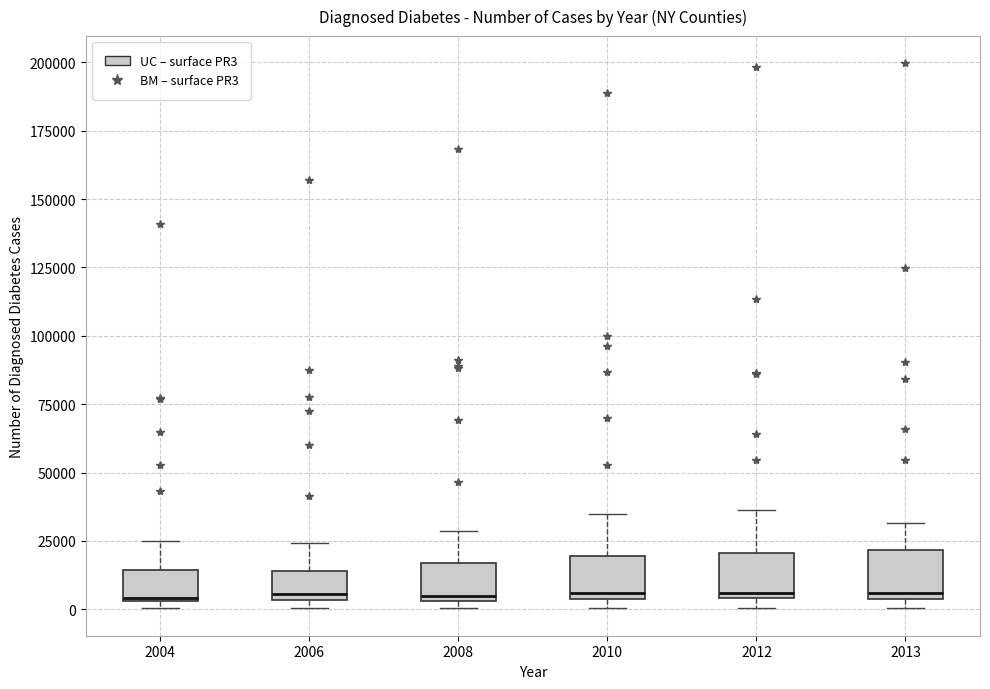

Reading left to right, transcribe this box plot: for each box, give where its median line is, the range the box spans, and where its two whiskers end, as read against the y-axis. The values are not printed on the chart, so give them approximately, as read against the axis.

2004: median 5000, box 5000 to 15000, whiskers 0 to 25000
2006: median 5000 (just above the box's lower edge), box 5000 to 15000, whiskers 0 to 25000
2008: median 5000 (just above the box's lower edge), box 5000 to 15000, whiskers 0 to 30000
2010: median 5000 (just above the box's lower edge), box 5000 to 20000, whiskers 0 to 35000
2012: median 5000 (just above the box's lower edge), box 5000 to 20000, whiskers 0 to 35000
2013: median 5000 (just above the box's lower edge), box 5000 to 20000, whiskers 0 to 30000